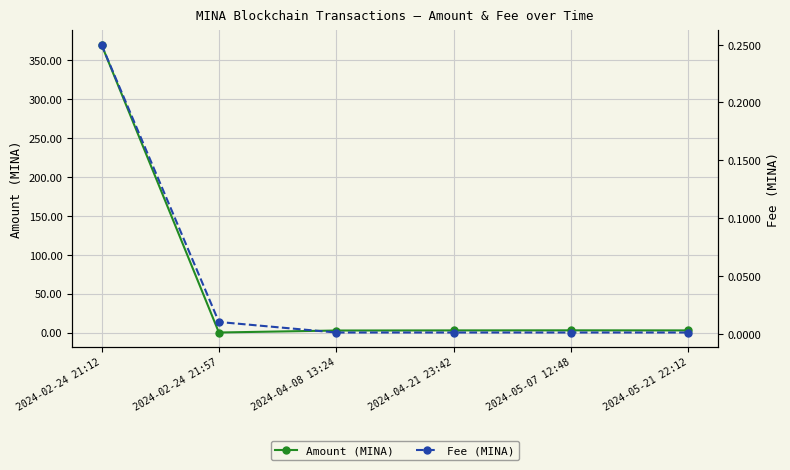

Between 2024-04-08 13:24 and 2024-02-24 21:12, which is larger?

2024-02-24 21:12